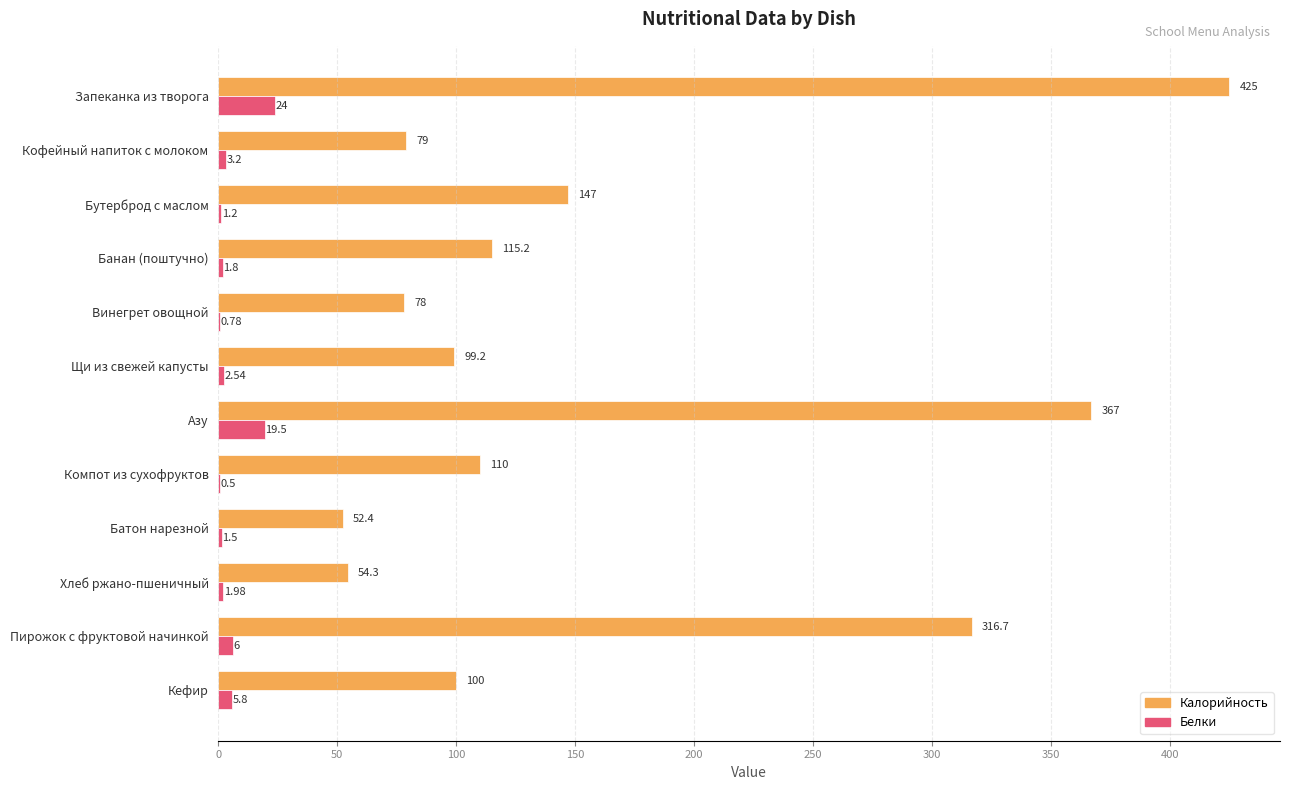

What is the sum of the Белки values at Кофейный напиток с молоком and Запеканка из творога?

27.2